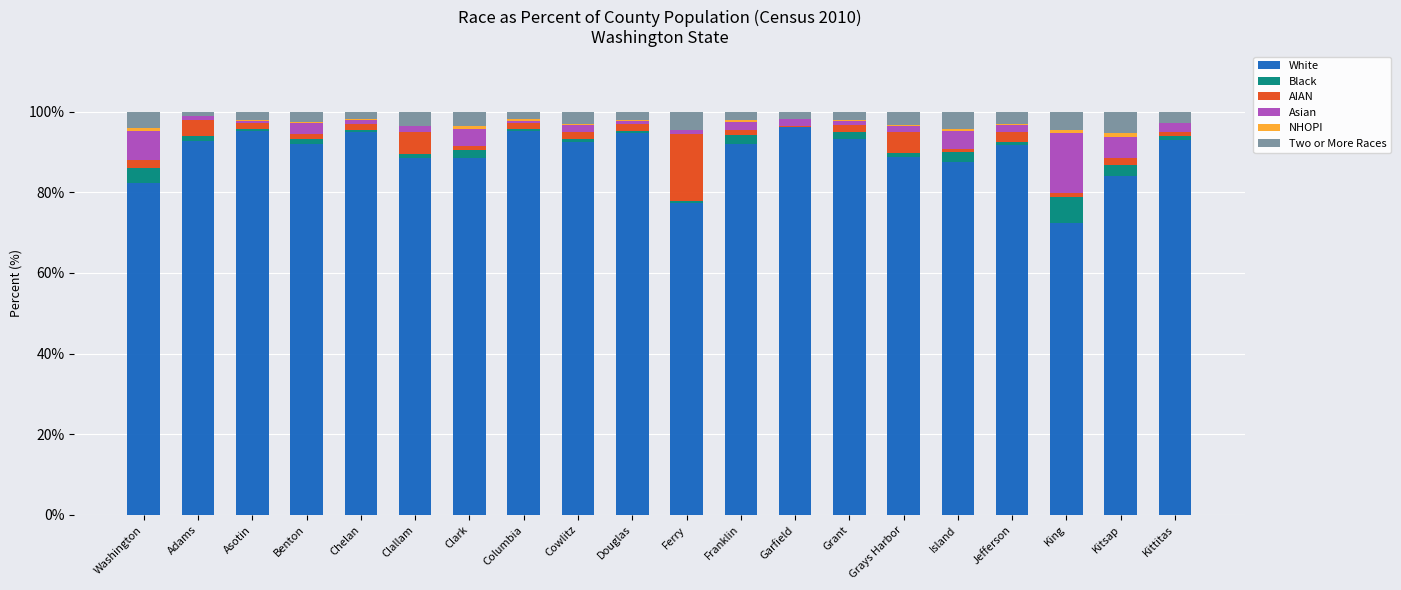

Are the bars grouped side by side (vs. stacked)?

No